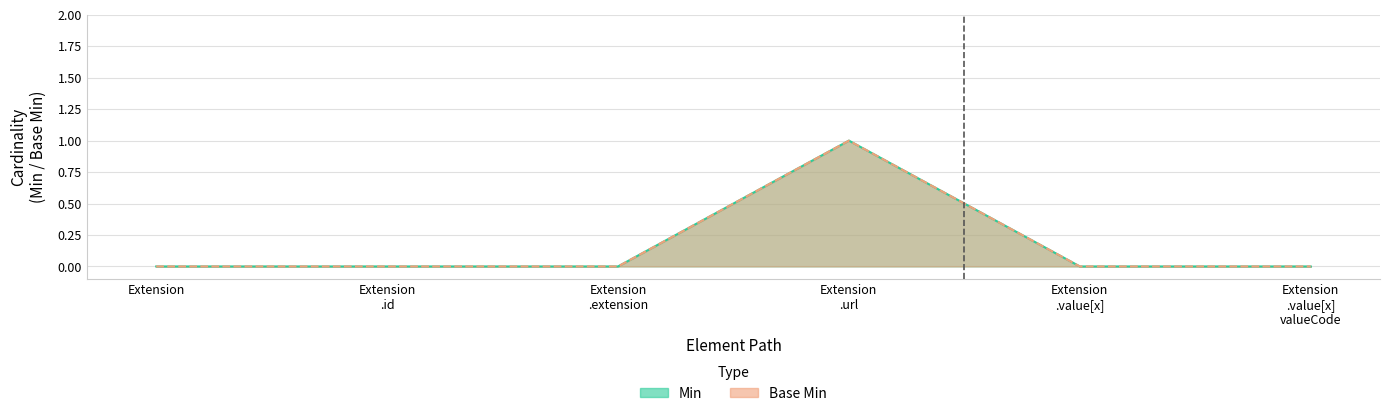

How many series are shown in this chart?

2